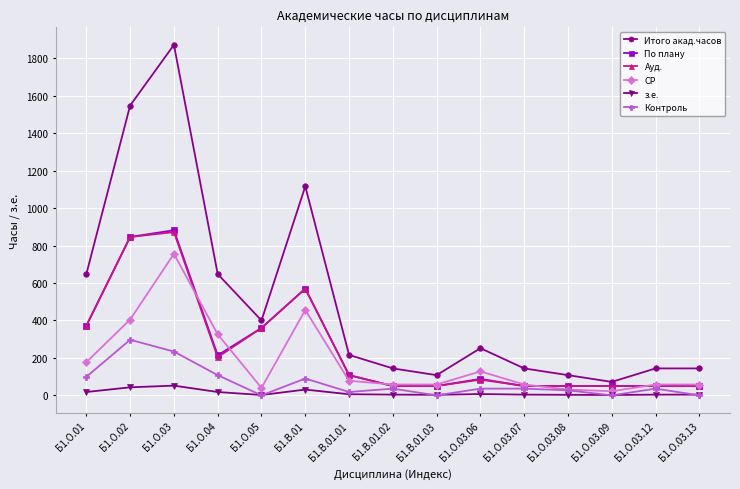

At how many categories does at least one series exceed 1076?

3